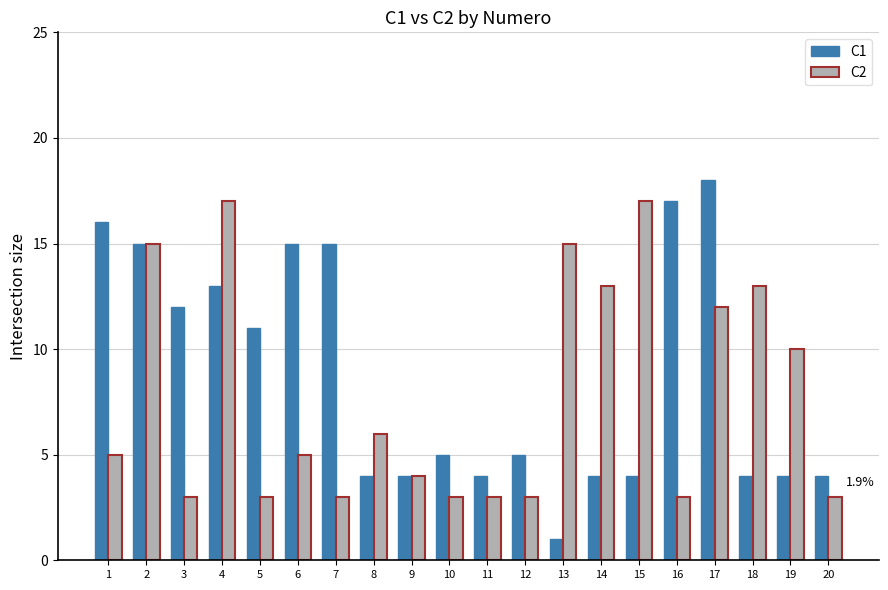

What is the greatest value displayed?

18